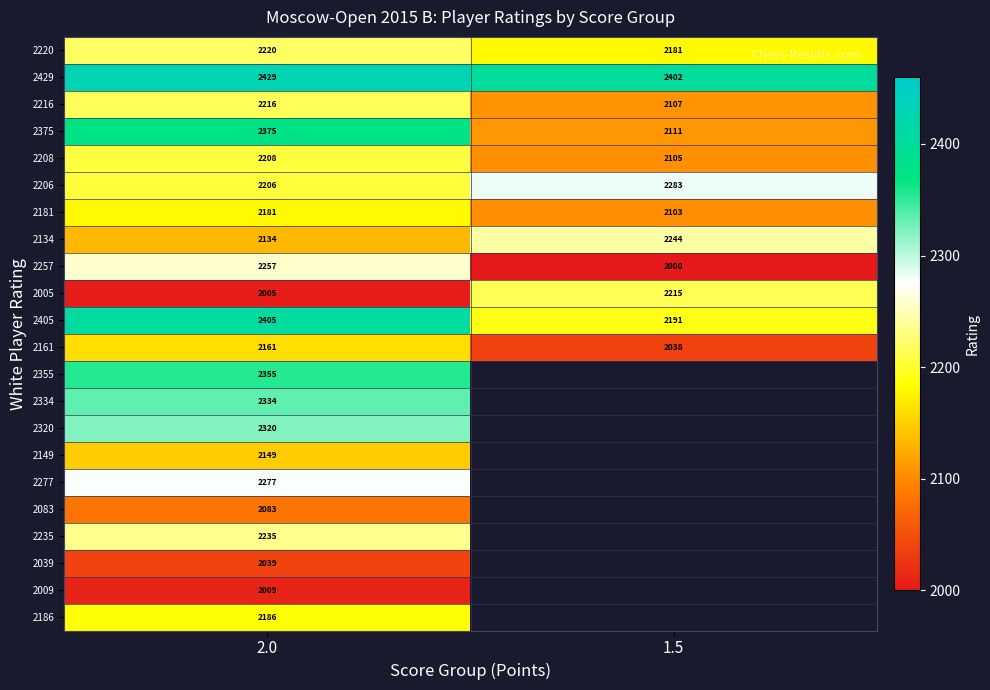

True or false: 2216 has a value of 2216 at 2.0.

True